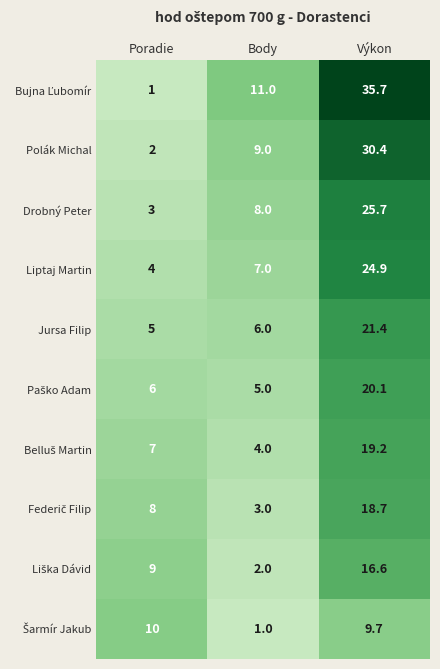

What is the average value of the Polák Michal series?

13.8